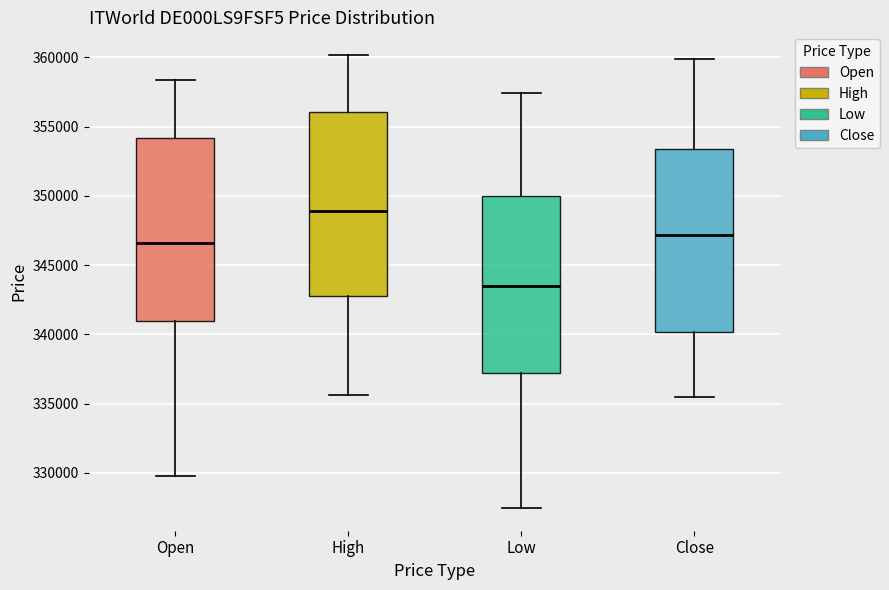

Which box's median line is the lowest?

Low